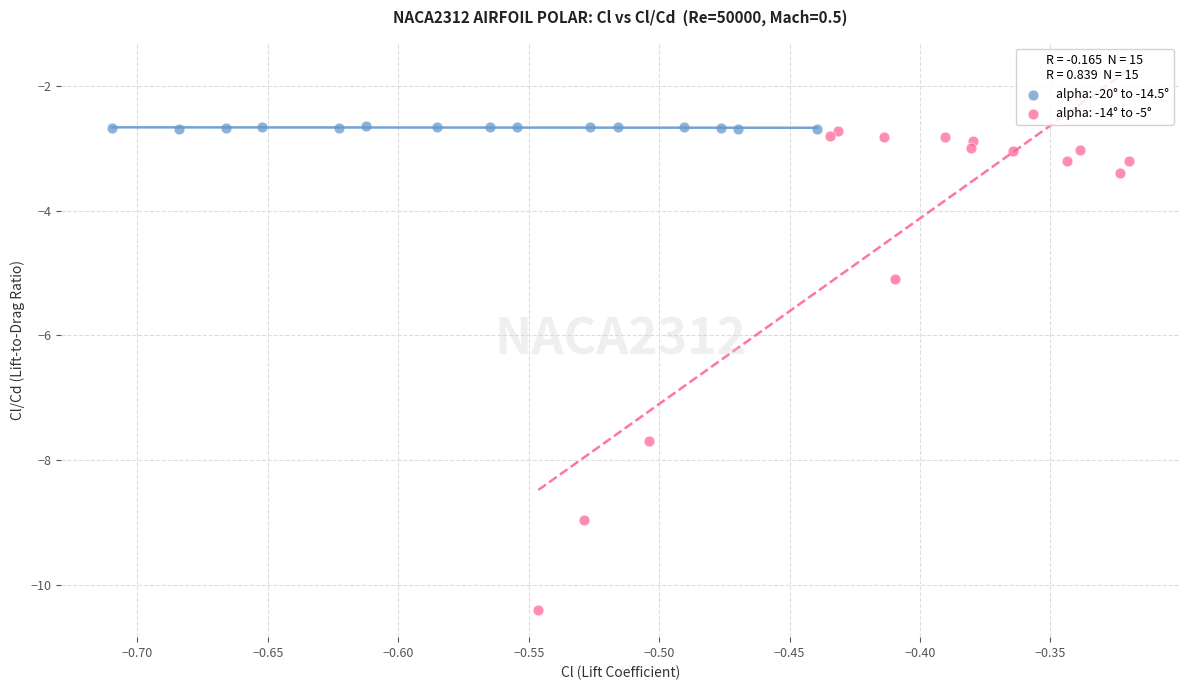

What are all the series names shown in the legend?

alpha: -20° to -14.5°, alpha: -14° to -5°